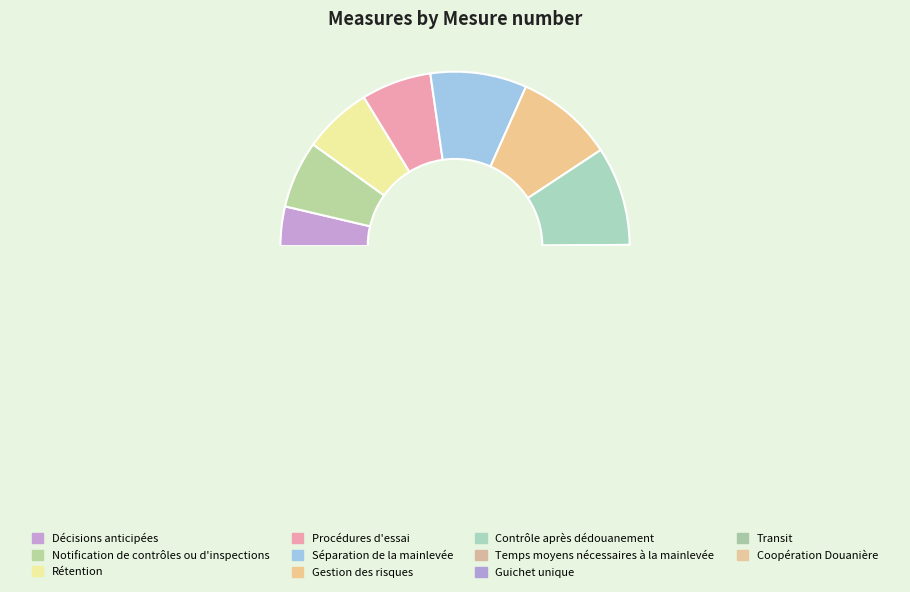

Does Coopération Douanière account for over 50% of the chart?

No